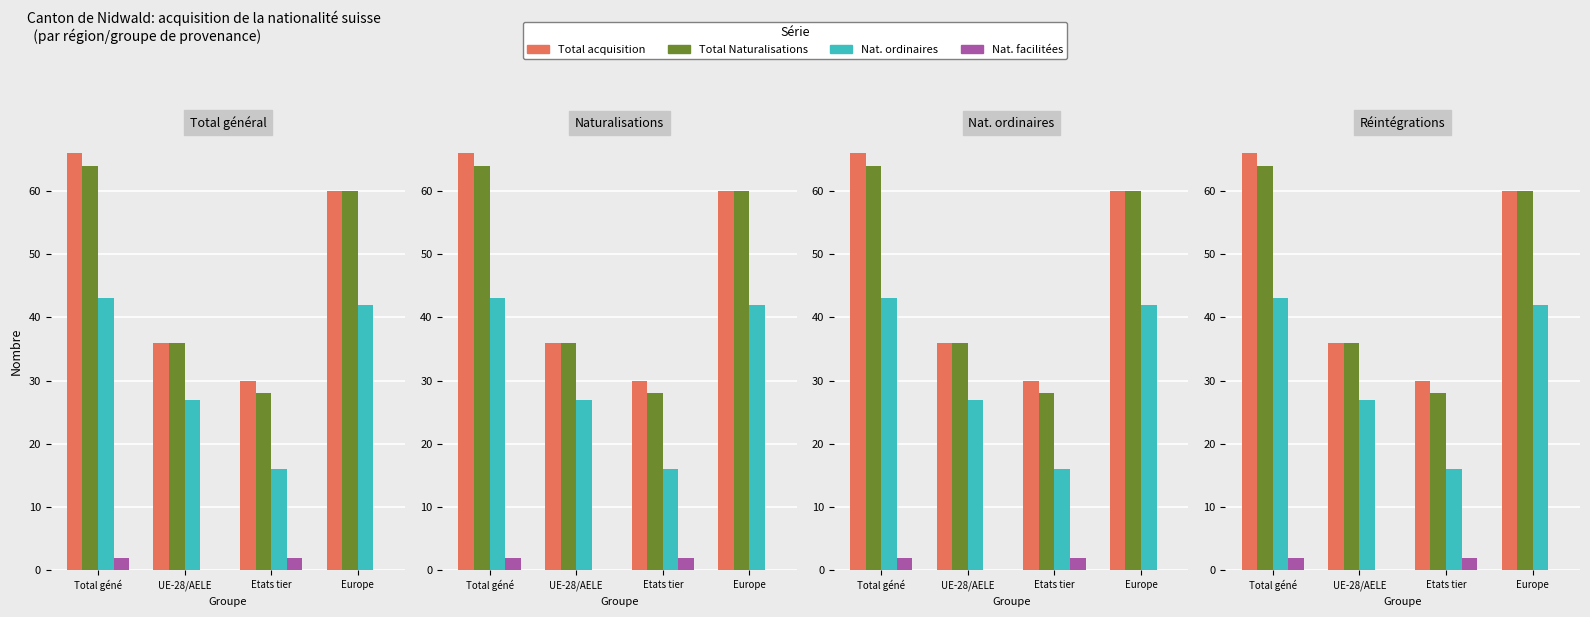

What is the difference between the maximum and minimum values in the Total acquisition series?

36